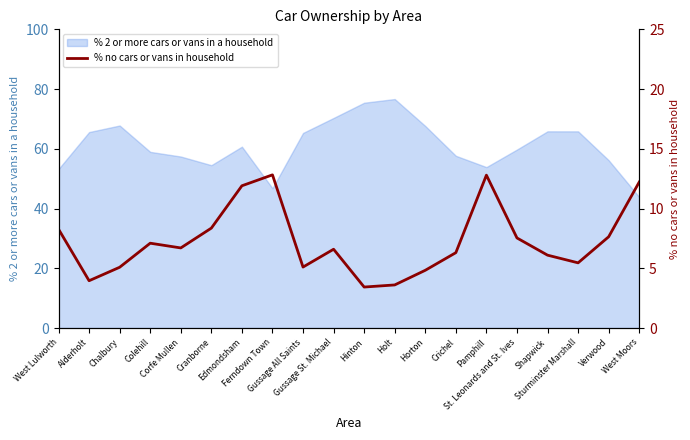

The chart shows a value of 11.2 at Corfe Mullen. True or false?

False